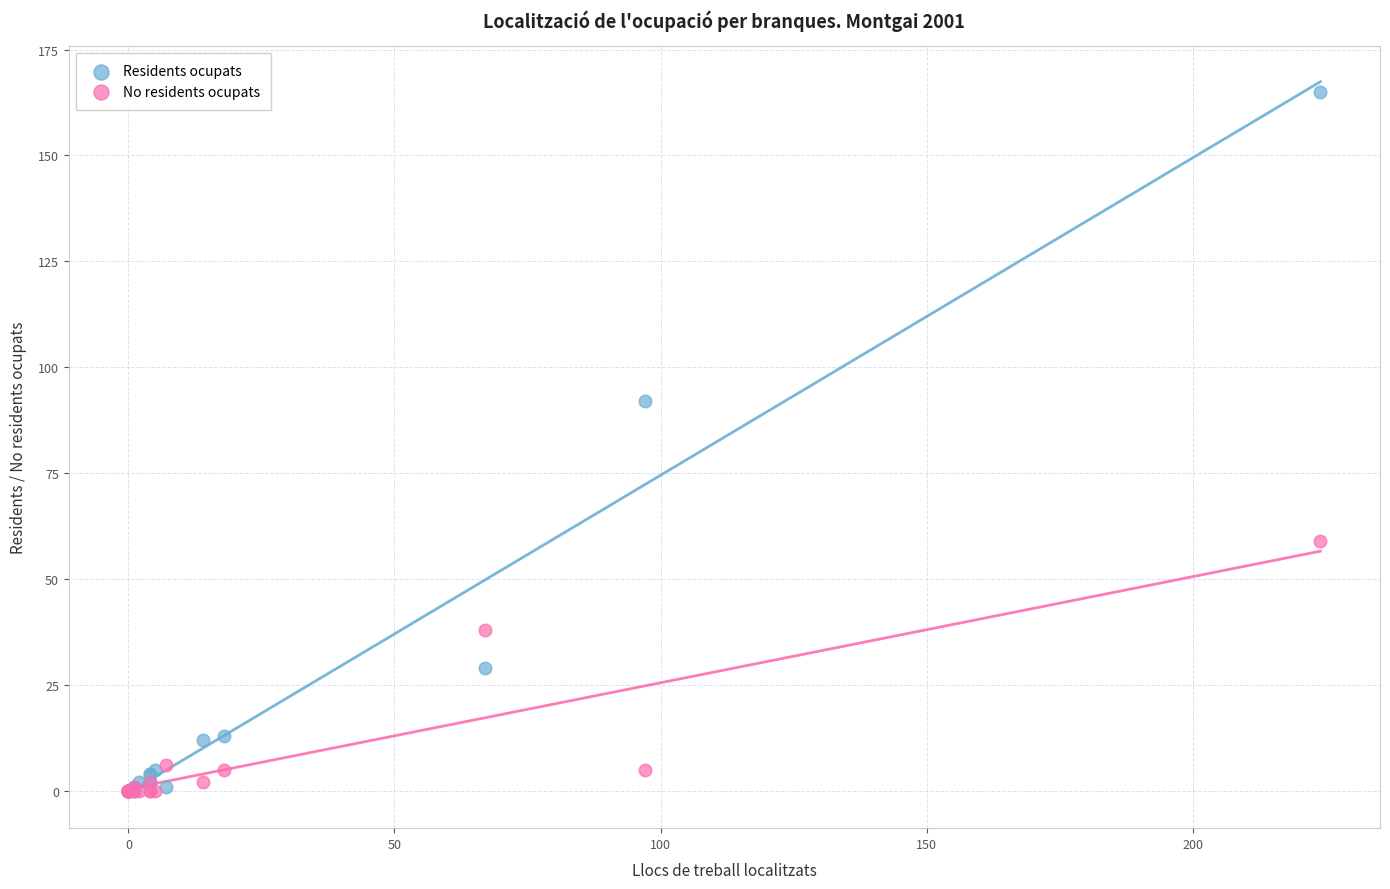

In the Residents ocupats series, what Y value is closest to 82?

92